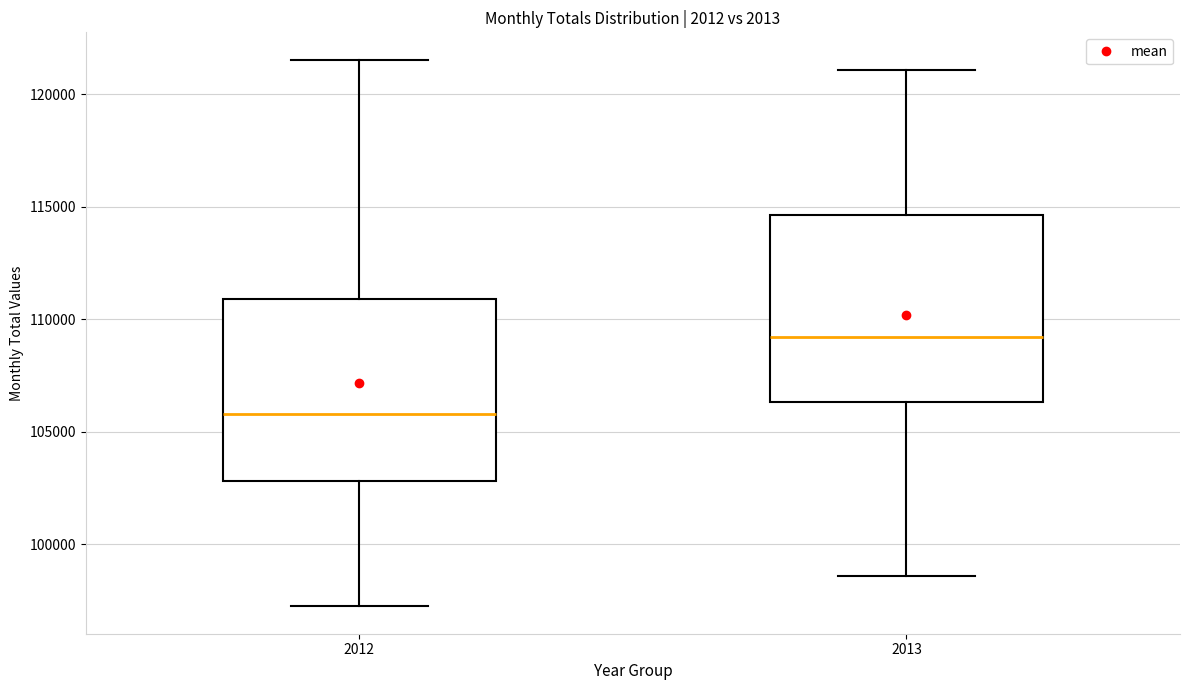

Which box's median line is the highest?

2013